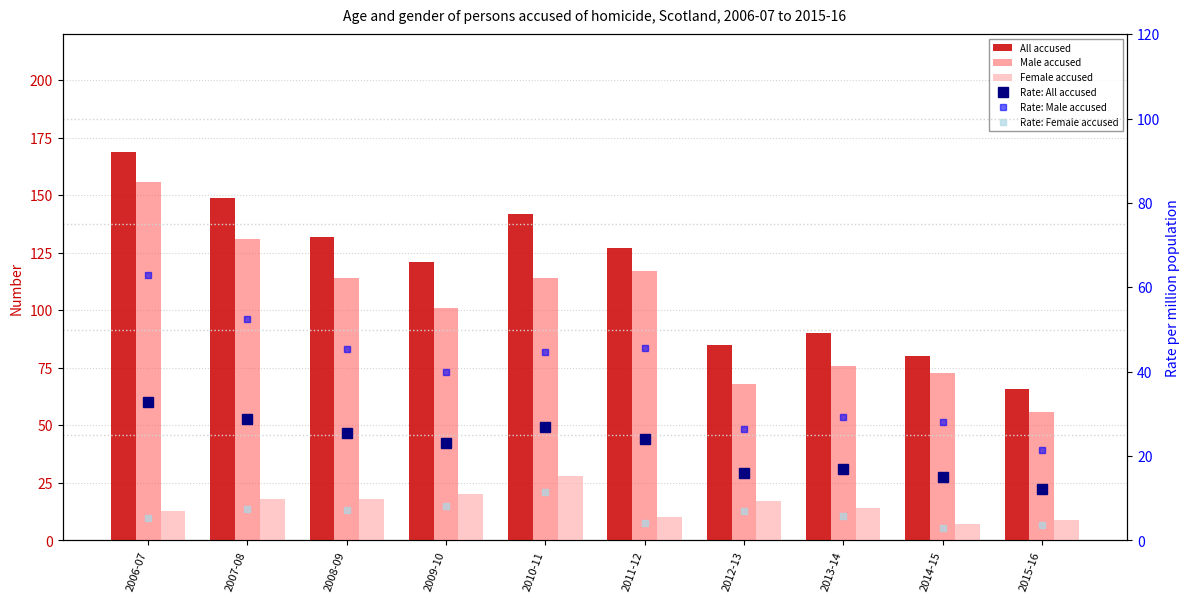

How many values in the Male accused series are below 114?

5